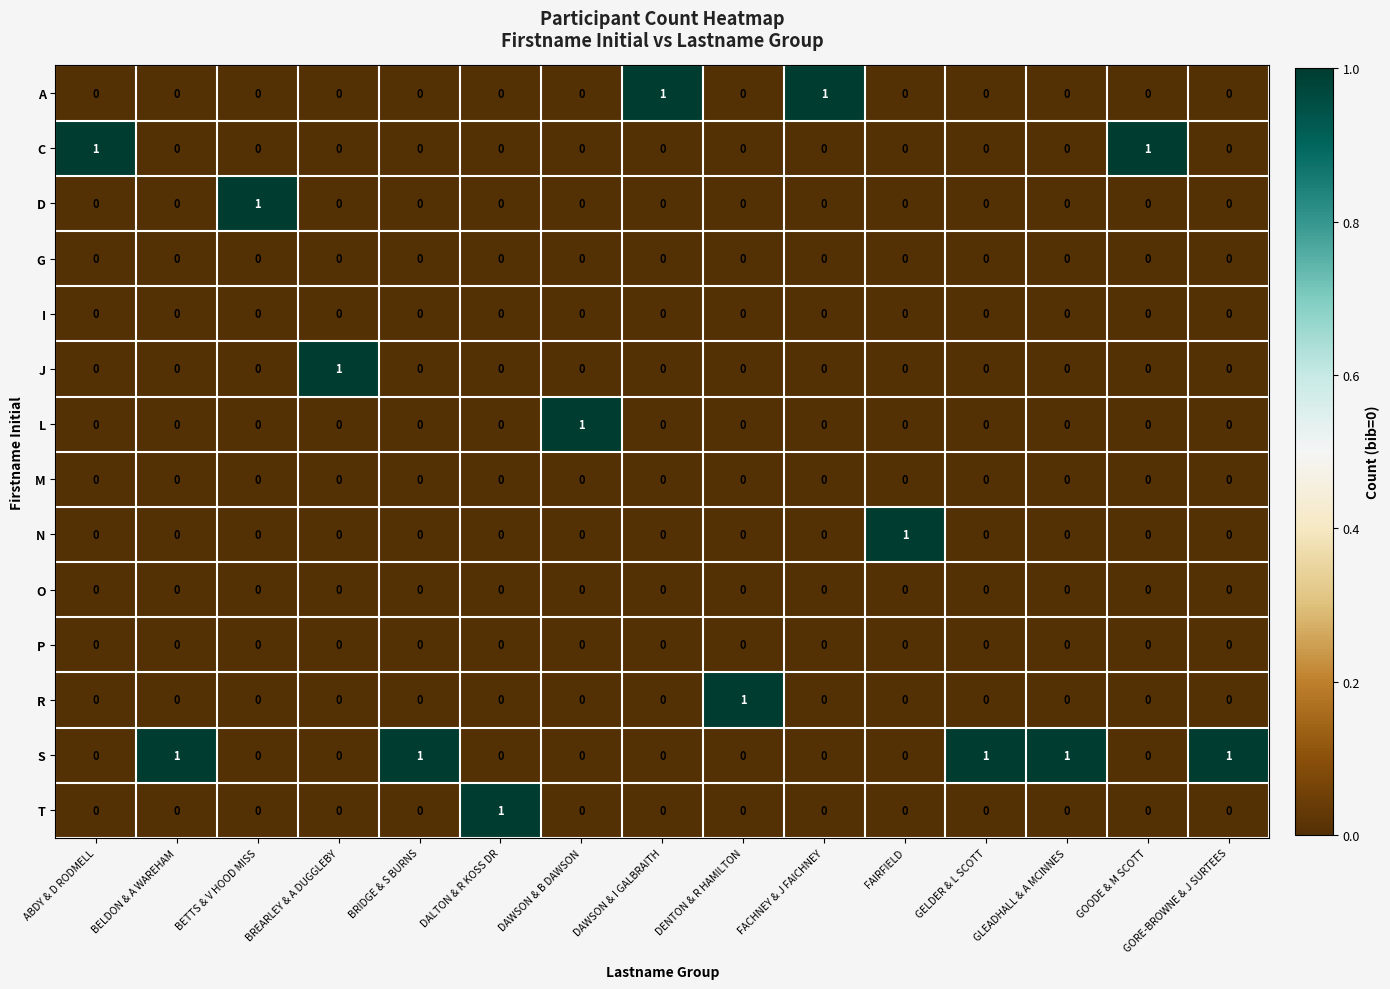

At how many categories does at least one series exceed 0?

15